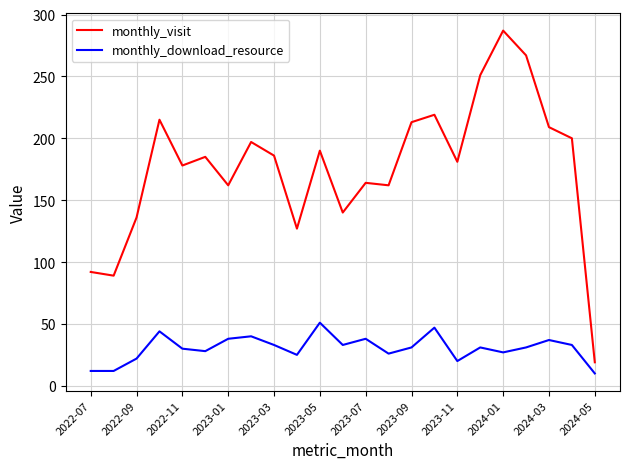

What is the sum of all monthly_download_resource values?

699